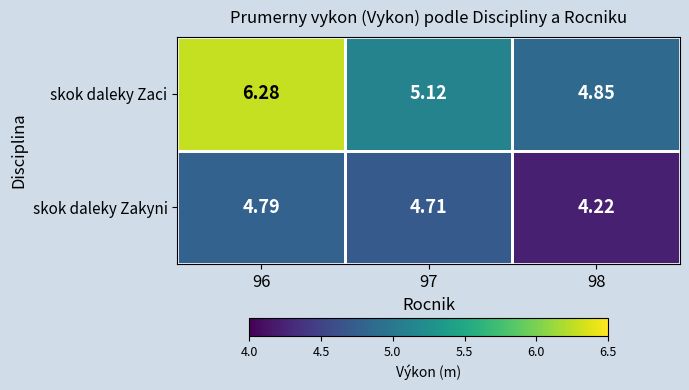

Which series has the largest range (max minus min)?

skok daleky Zaci